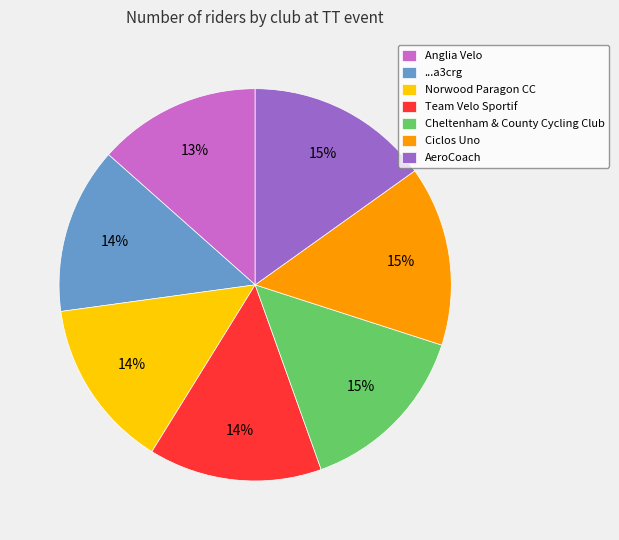

To the nearest percent, what is the difference between the Norwood Paragon CC and AeroCoach slice percentages?

1%